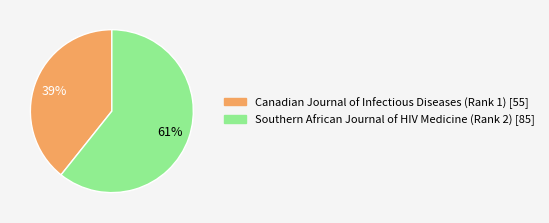

Which has a higher value, Canadian Journal of Infectious Diseases (Rank 1) or Southern African Journal of HIV Medicine (Rank 2)?

Southern African Journal of HIV Medicine (Rank 2)